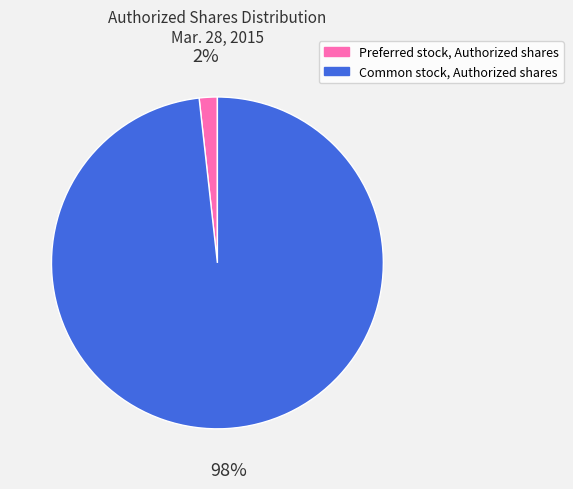

True or false: Preferred stock, Authorized shares accounts for 2% of the total.

True